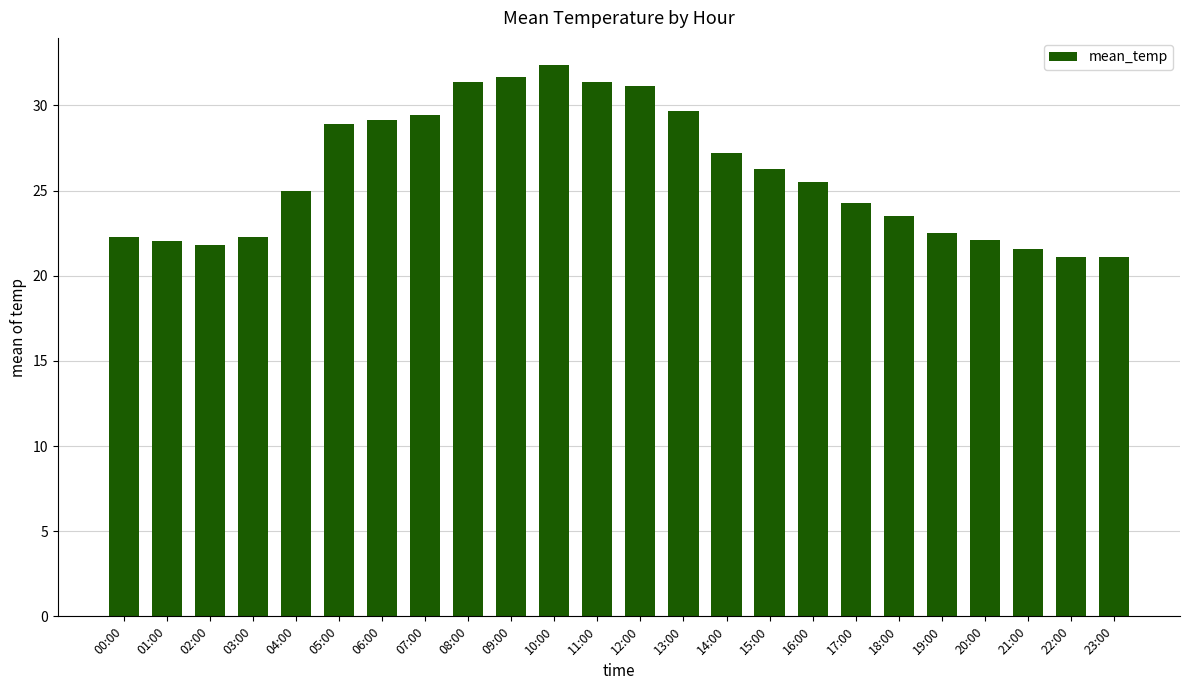

What is the average value?

26.0